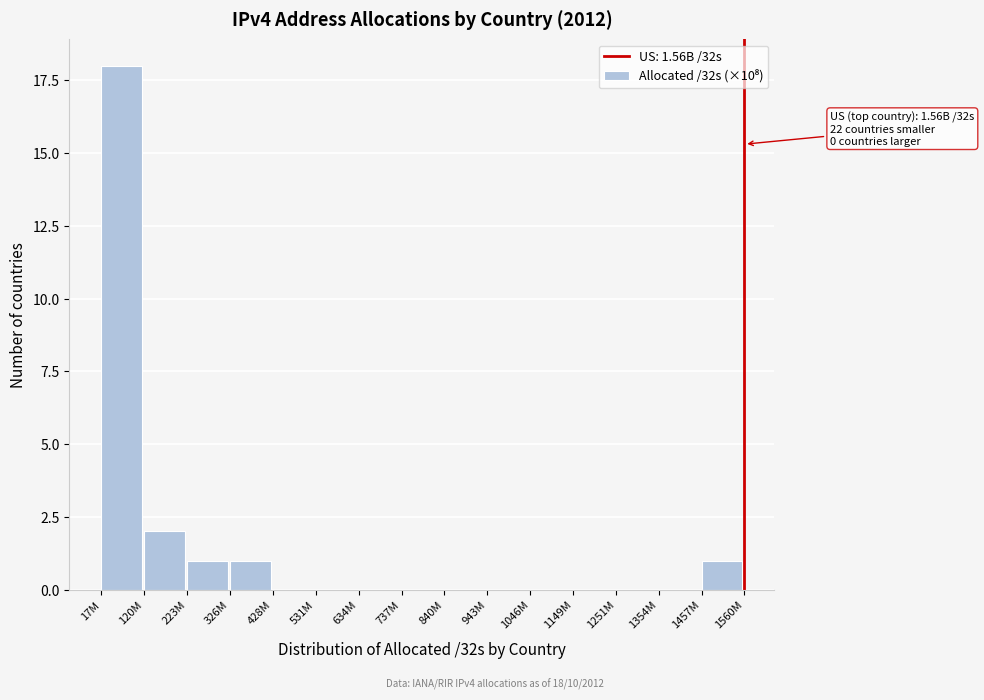

Reading left to right, extract all data points from this chart.

17M=18	120M=2	223M=1	326M=1	428M=0	531M=0	634M=0	737M=0	840M=0	943M=0	1046M=0	1149M=0	1251M=0	1354M=0	1457M=1